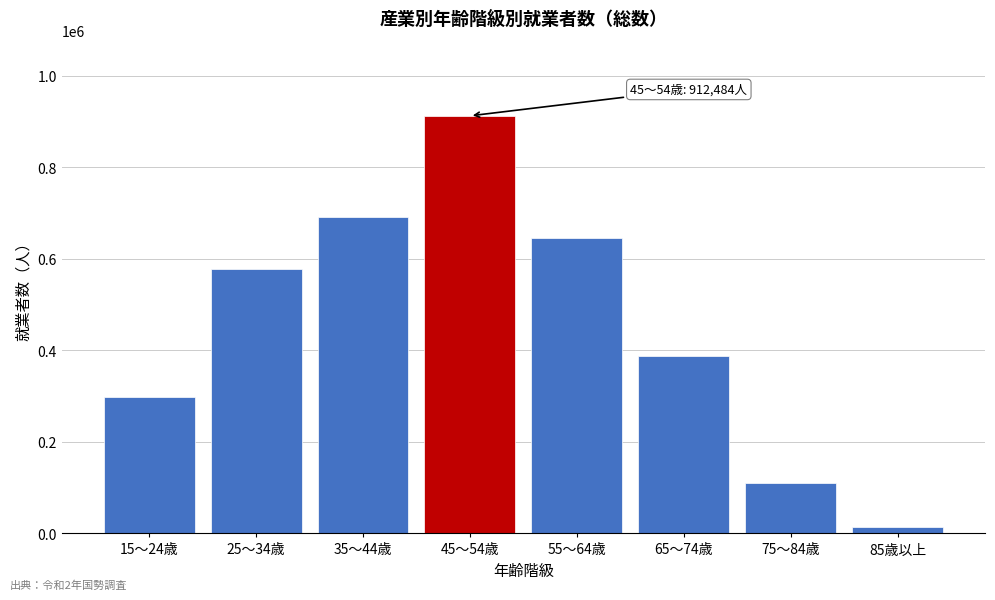

Reading right to left, transcribe all the data shown in this chart.

85歳以上=13315	75～84歳=109952	65～74歳=388120	55～64歳=644906	45～54歳=912484	35～44歳=690443	25～34歳=577669	15～24歳=298505